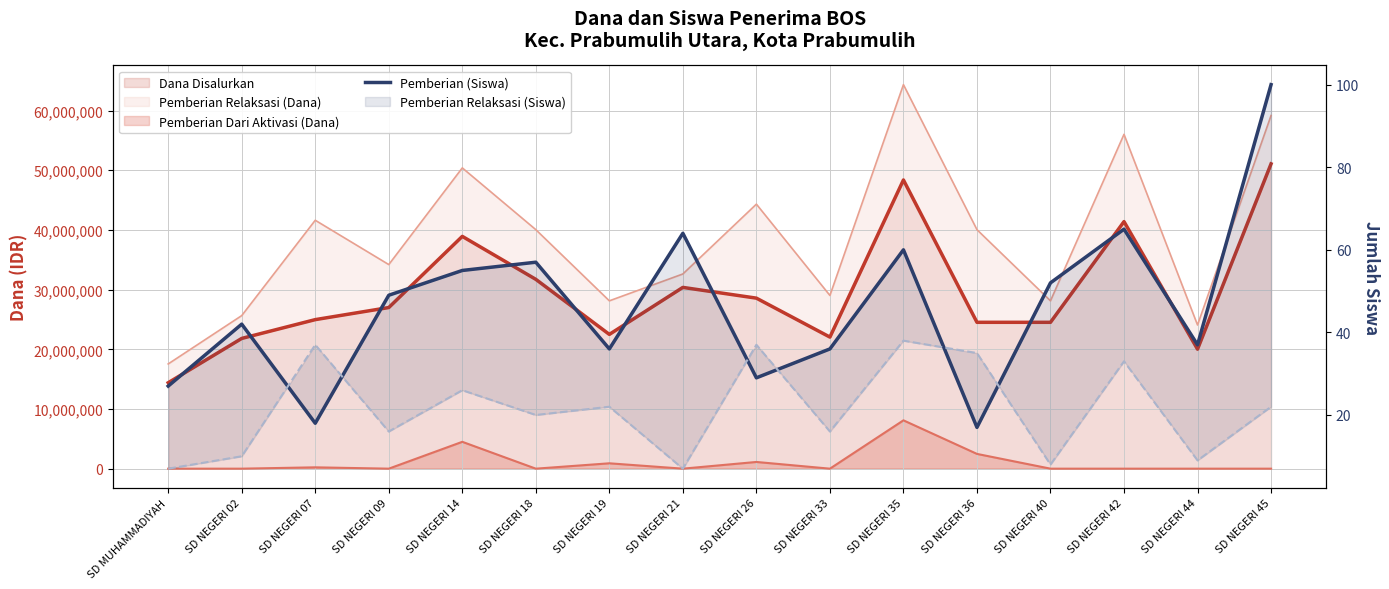

What is the value of the 16th point from the left?

100